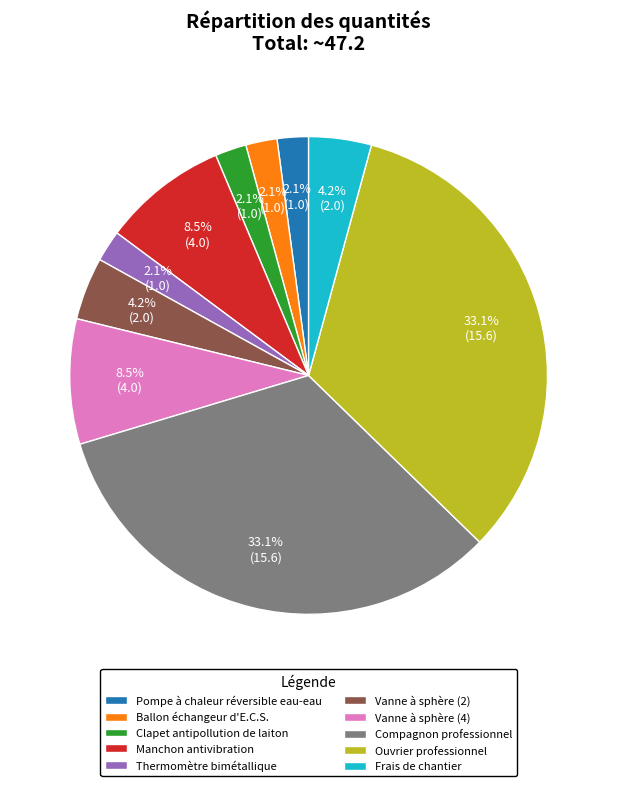

Does Pompe à chaleur réversible eau-eau represent more than half of the total?

No